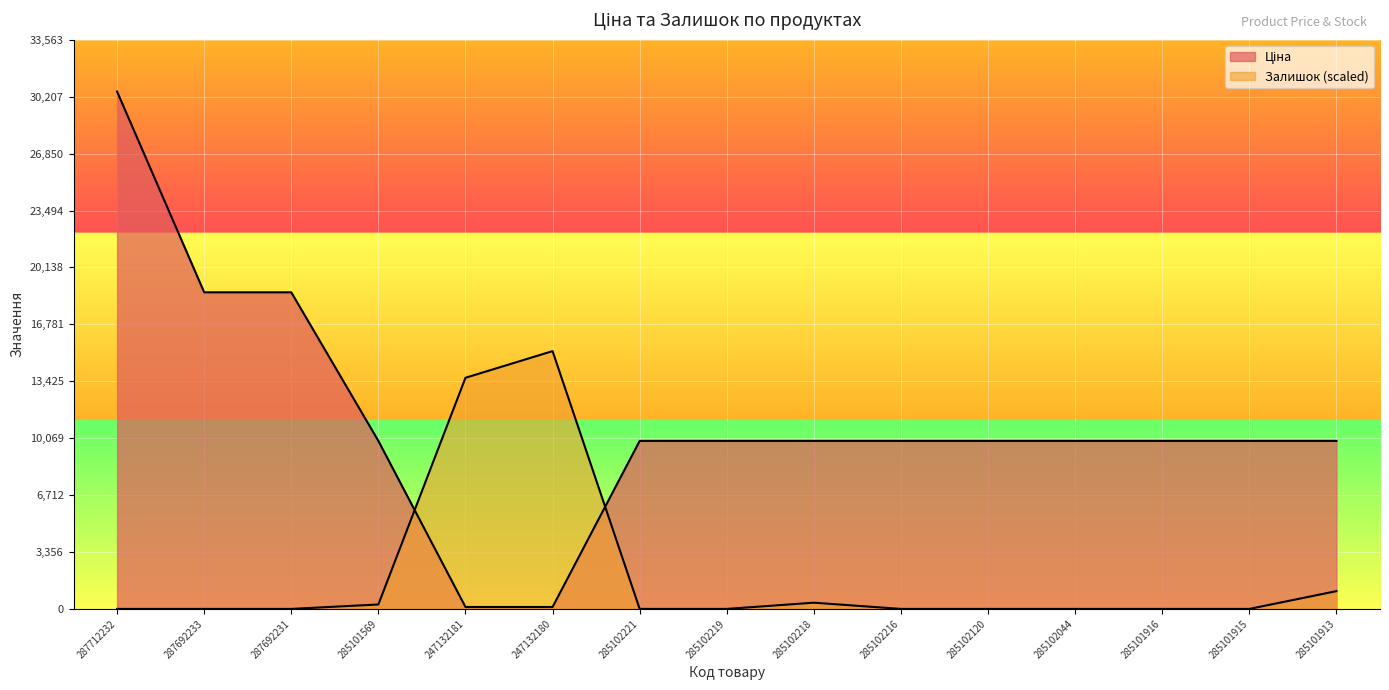

List the labels in order of Ціна value, smallest first.

247132181, 247132180, 285101569, 285102221, 285102219, 285102218, 285102216, 285102120, 285102044, 285101916, 285101915, 285101913, 287692233, 287692231, 287712232